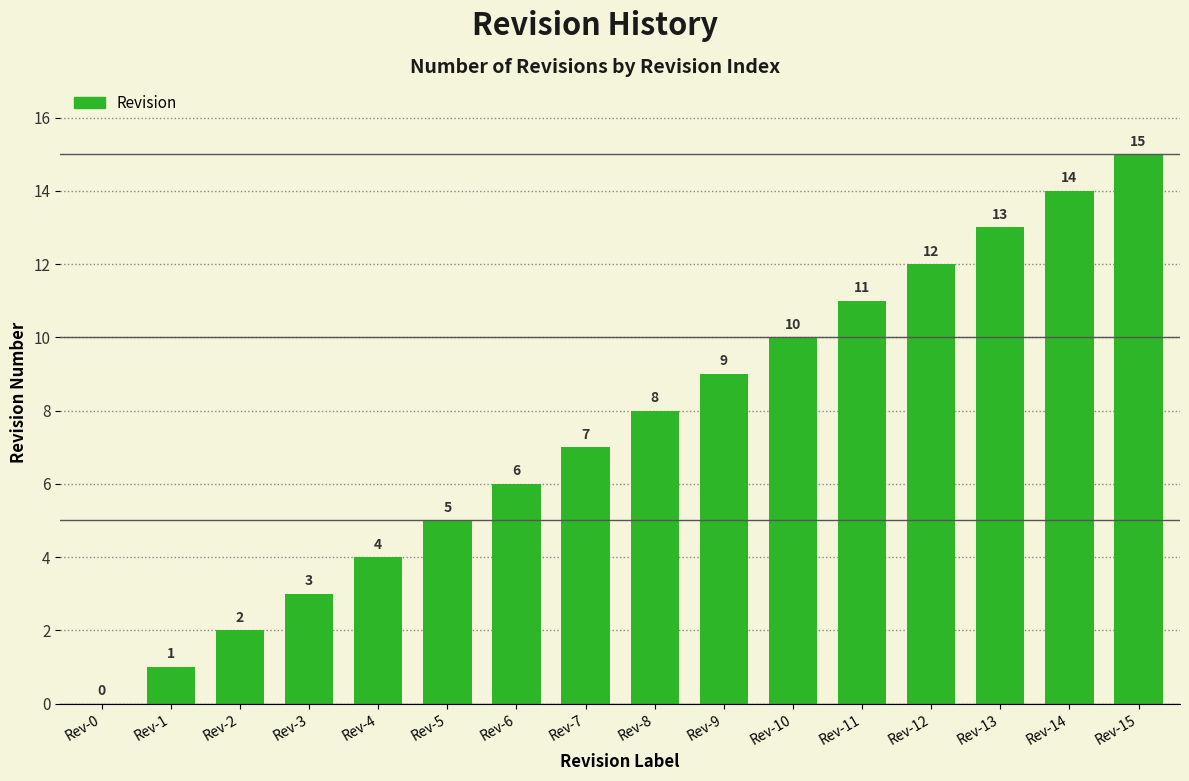

Are the bars horizontal?

No